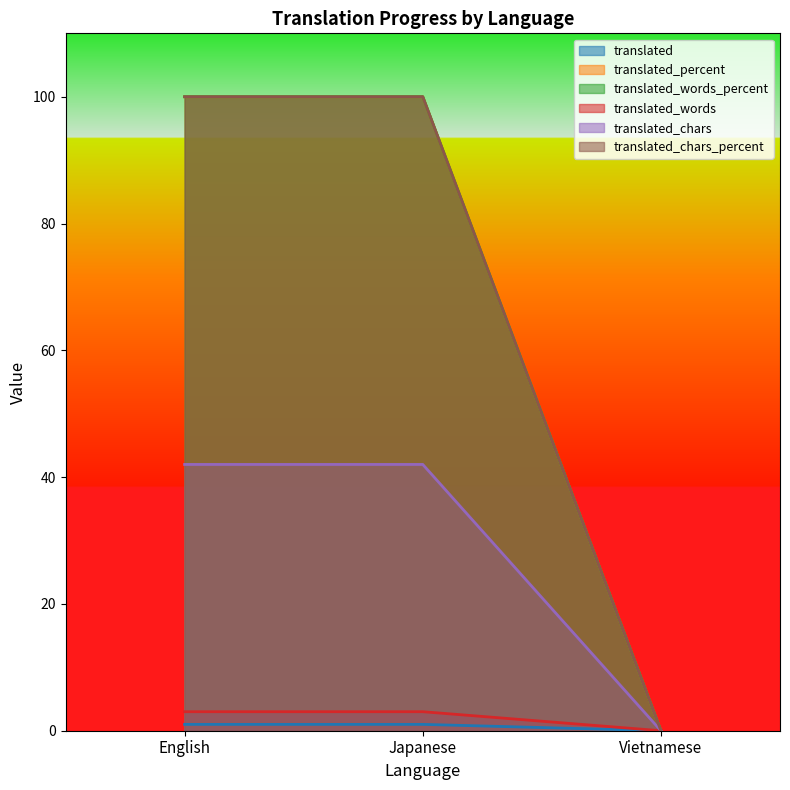

List the labels in order of translated value, largest first.

English, Japanese, Vietnamese